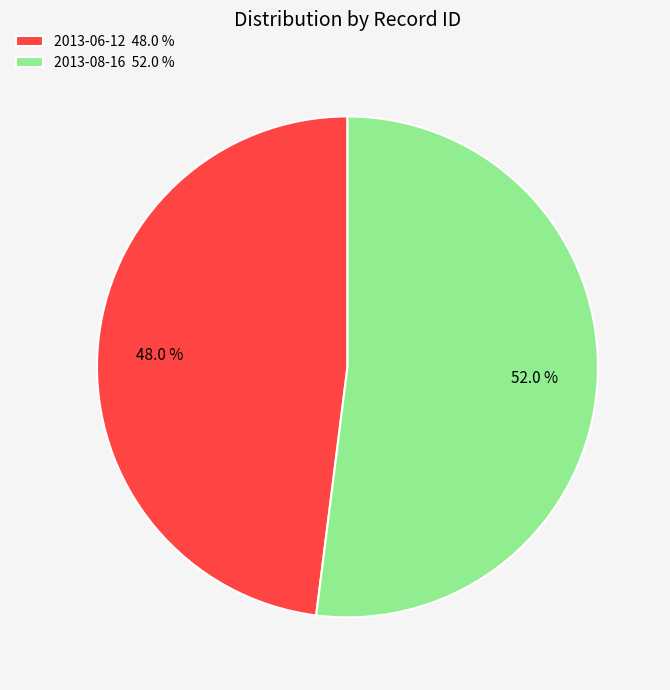

Rank the categories by value from highest to lowest.

2013-08-16, 2013-06-12